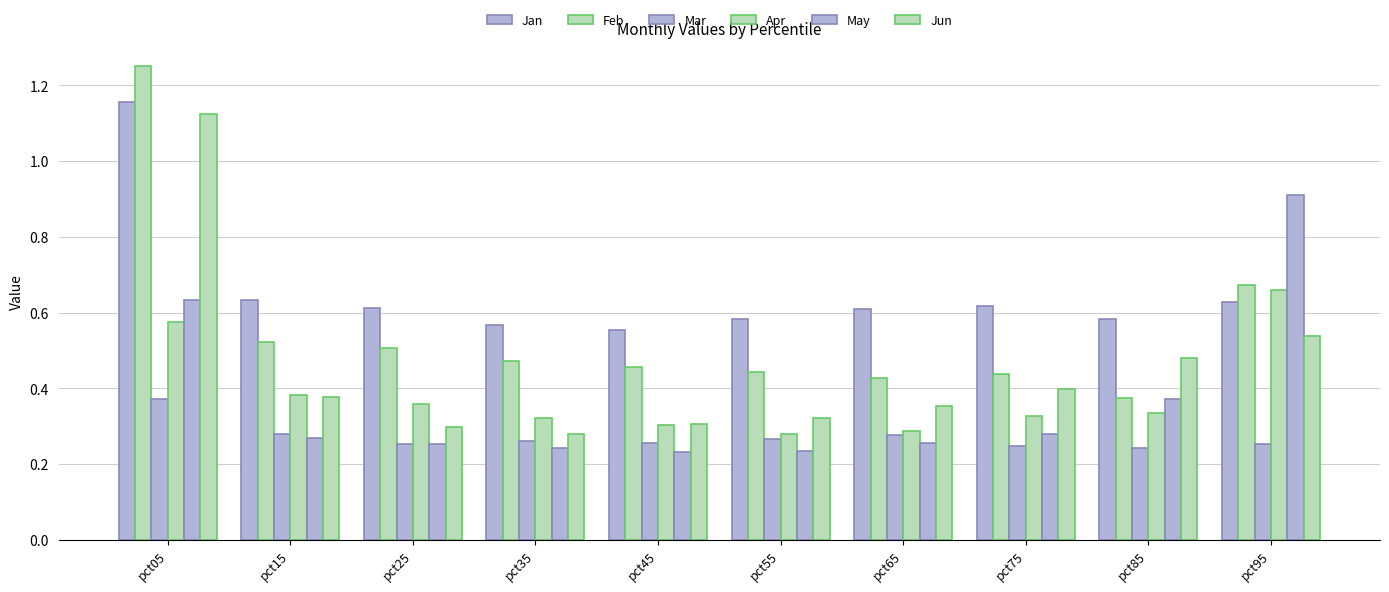

What is the value of the Apr bar at the 7th from the left?

0.3